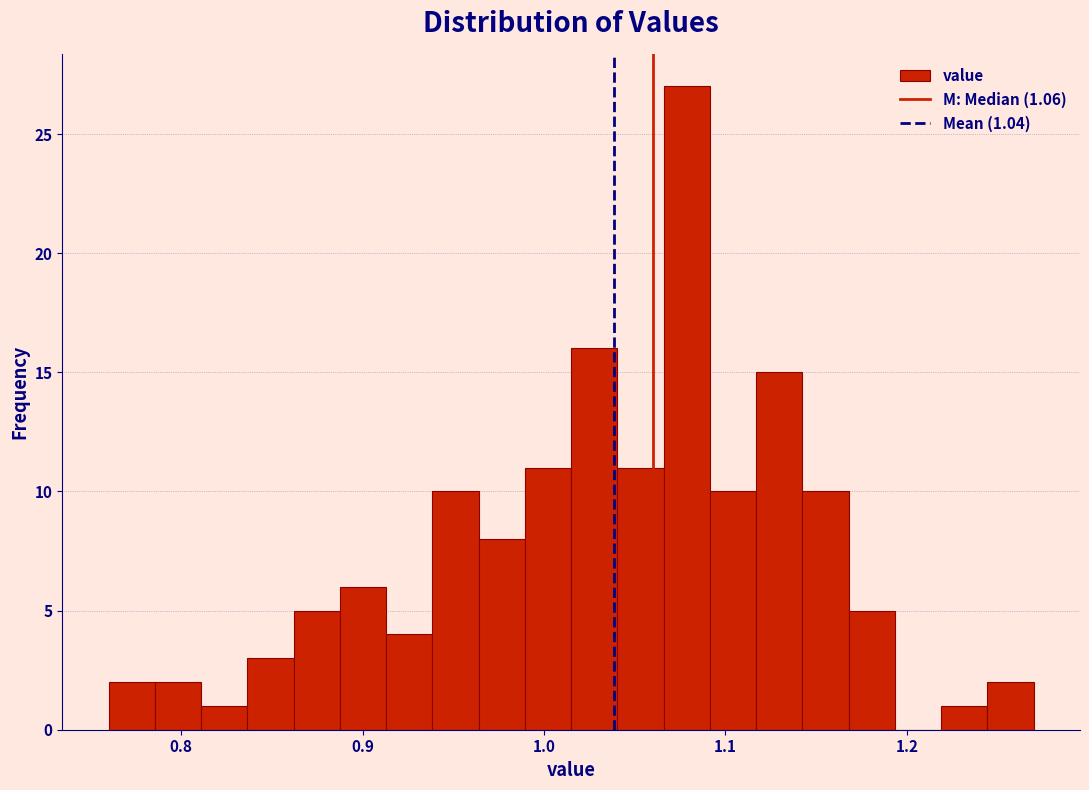

Read against the x-axis, roughly where is the centre of the tallest bar?

1.08